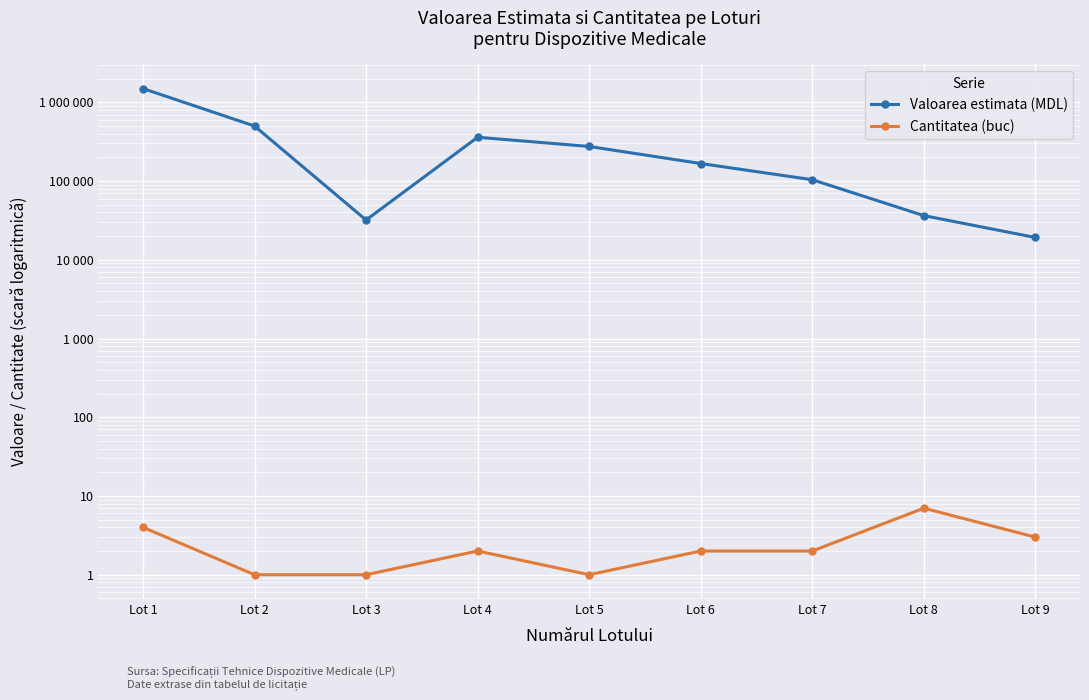

What is the difference between the highest and lowest values at Lot 4?

359998